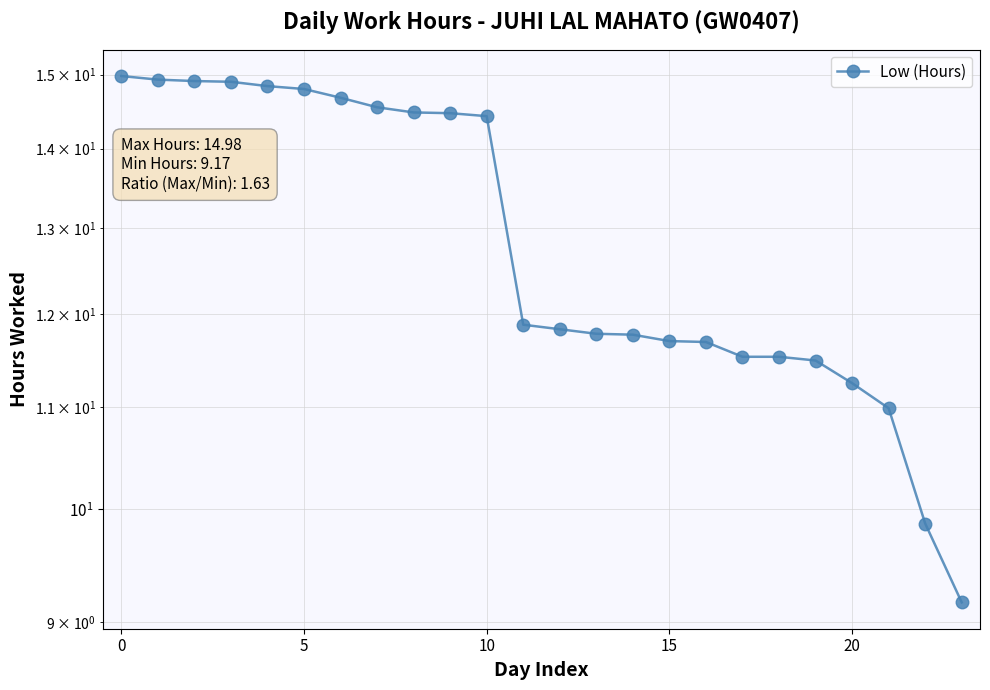

The chart shows a value of 5.2 at 18. True or false?

False